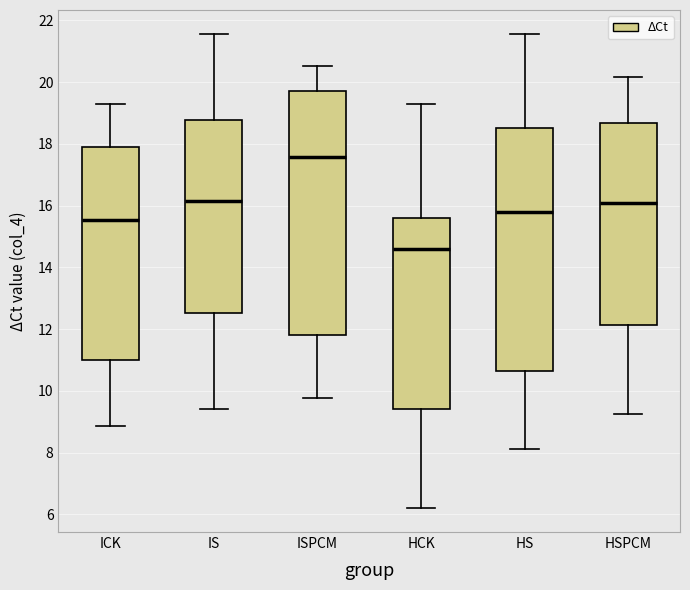

Reading left to right, transcribe this box plot: for each box, give where its median line is, the range the box spans, and where its two whiskers end, as read against the y-axis. The values are not printed on the chart, so give them approximately, as read against the axis.

ICK: median 15.6, box 11.0 to 17.8, whiskers 8.8 to 19.2
IS: median 16.2, box 12.6 to 18.8, whiskers 9.4 to 21.6
ISPCM: median 17.6, box 11.8 to 19.8, whiskers 9.8 to 20.6
HCK: median 14.6, box 9.4 to 15.6, whiskers 6.2 to 19.2
HS: median 15.8, box 10.6 to 18.6, whiskers 8.2 to 21.6
HSPCM: median 16.0, box 12.2 to 18.6, whiskers 9.2 to 20.2